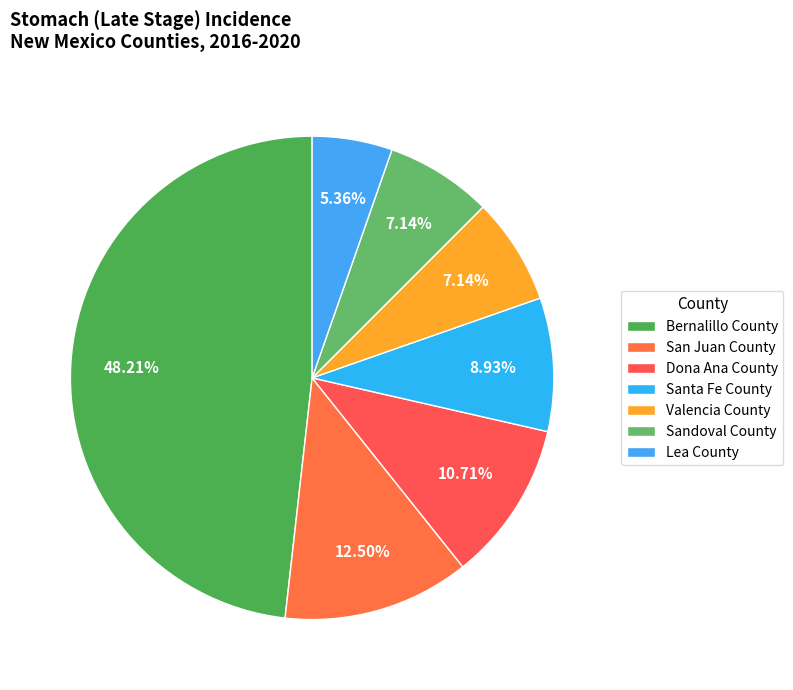

What is the total percentage of Valencia County and Sandoval County?

14.3%